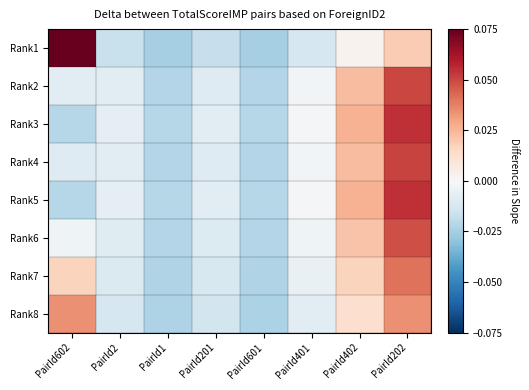

What is the difference between the highest and lowest values at PairId602?

0.1